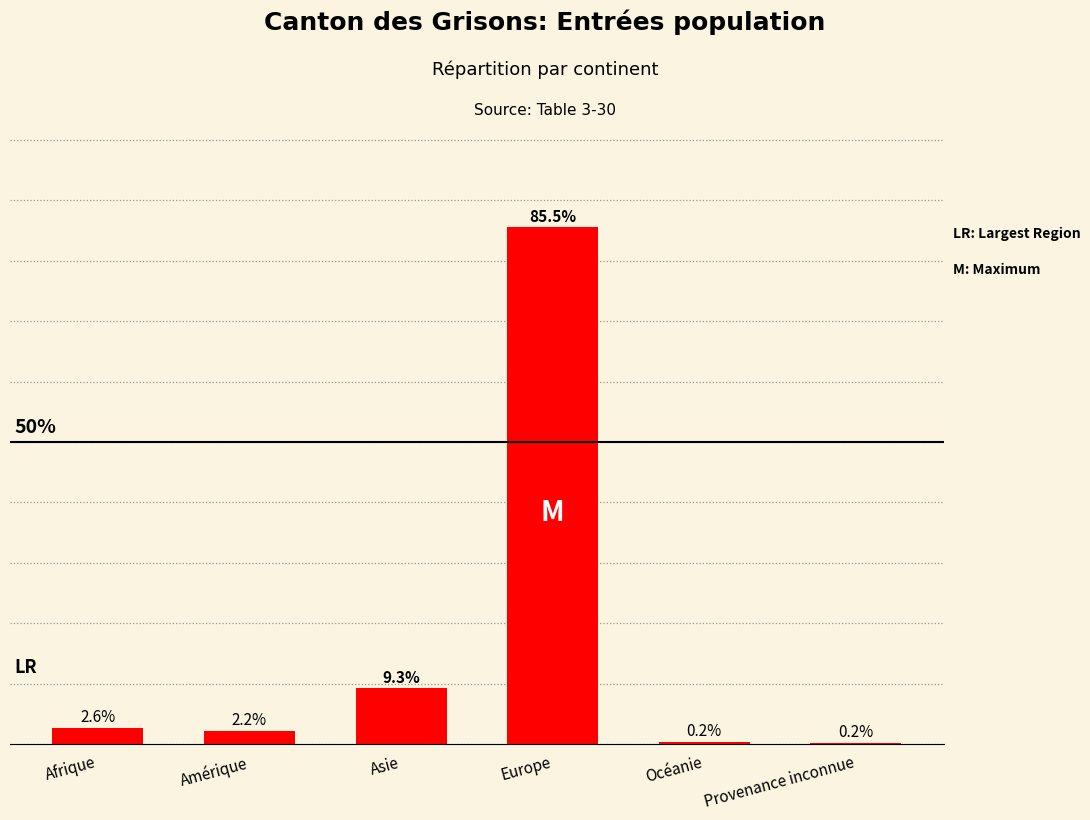

Between Océanie and Asie, which is larger?

Asie